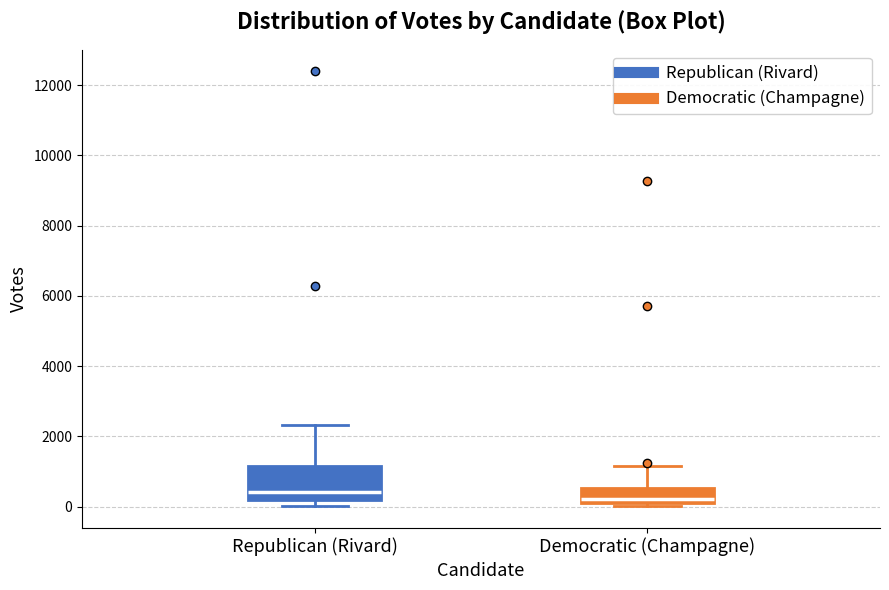

Reading left to right, transcribe this box plot: for each box, give where its median line is, the range the box spans, and where its two whiskers end, as read against the y-axis. The values are not printed on the chart, so give them approximately, as read against the axis.

Republican (Rivard): median 400, box 200 to 1200, whiskers 0 to 2400
Democratic (Champagne): median 200, box 0 to 600, whiskers 0 (just below the box's lower edge) to 1200